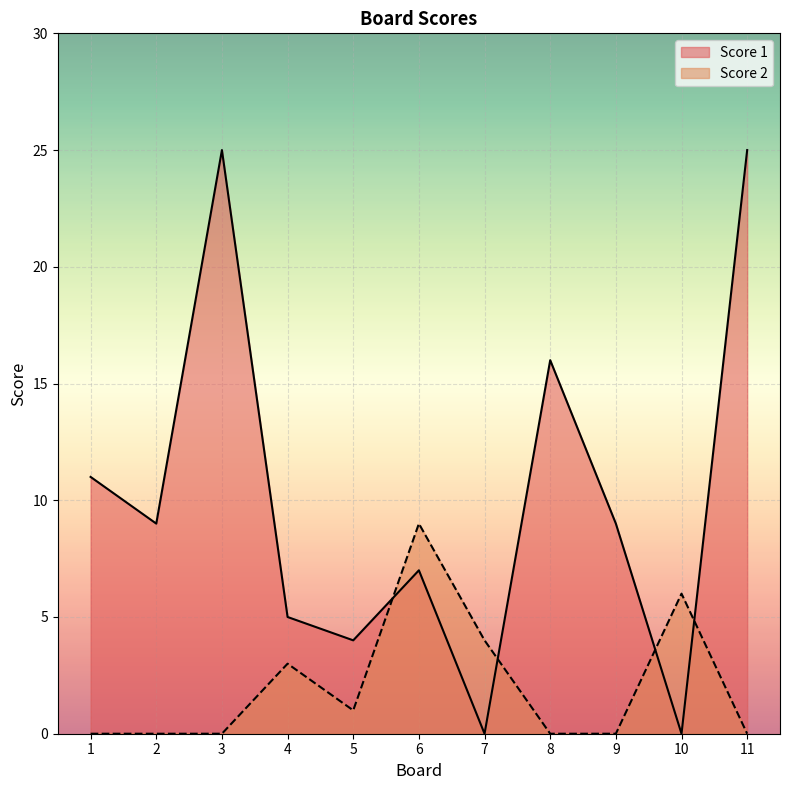

Which series ends up on top after the final intersection of Score 1 and Score 2?

Score 1